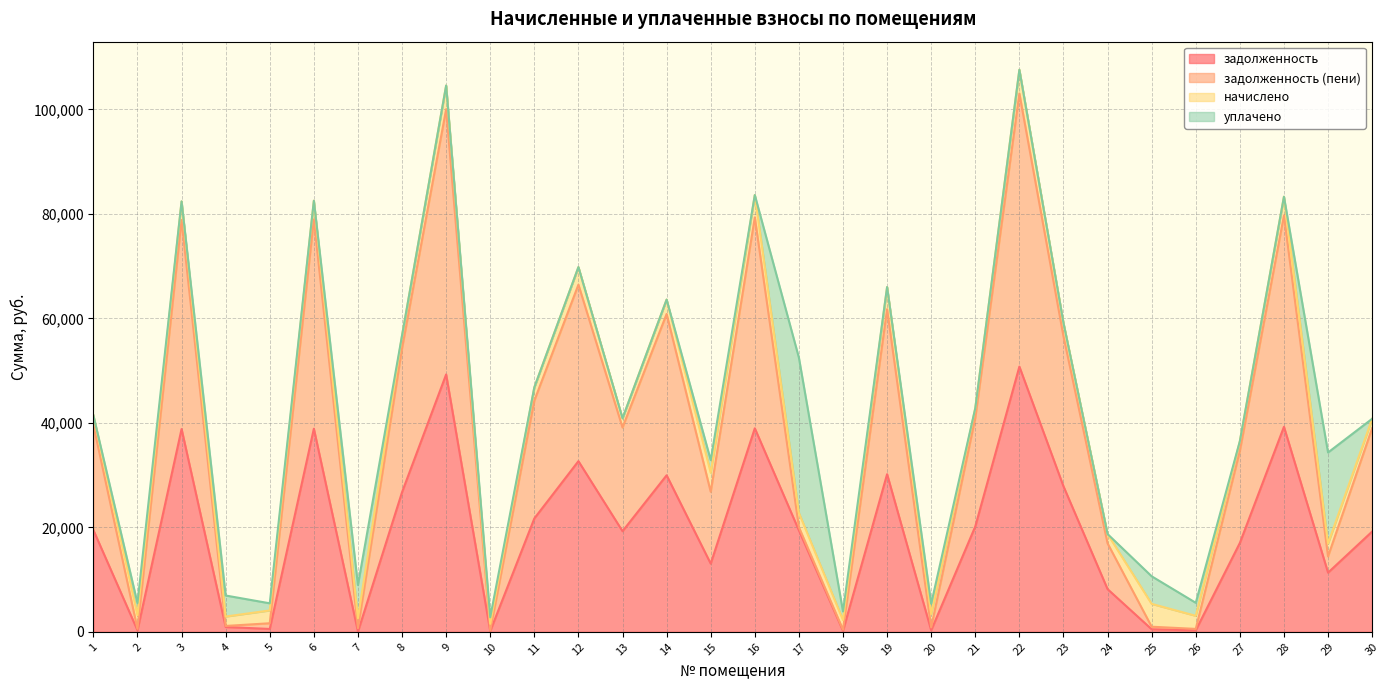

At how many categories does at least one series exceed 96668?

2